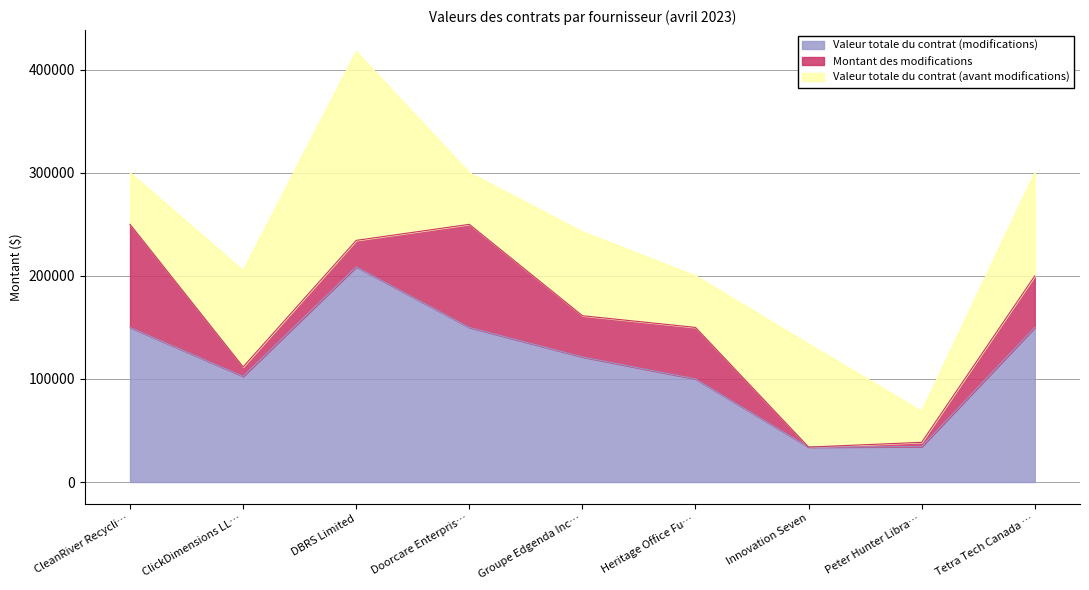

Reading left to right, what are all the values shown in this chart?

Valeur totale du contrat (modifications): CleanRiver Recycling Solutions=150000.0	ClickDimensions LLC=102517.6	DBRS Limited=208794.1	Doorcare Enterprises Ltd=150000.0	Groupe Edgenda Inc.=121360.0	Heritage Office Furnishings Limited=100000.0	Innovation Seven=33900.0	Peter Hunter Library Clerical Services=34282.5	Tetra Tech Canada Inc.=150000.0
Montant des modifications: CleanRiver Recycling Solutions=100000.0	ClickDimensions LLC=9152.0	DBRS Limited=25651.0	Doorcare Enterprises Ltd=100000.0	Groupe Edgenda Inc.=40000.0	Heritage Office Furnishings Limited=50000.0	Innovation Seven=-66100.0	Peter Hunter Library Clerical Services=4237.5	Tetra Tech Canada Inc.=50000.0
Valeur totale du contrat (avant modifications): CleanRiver Recycling Solutions=50000.0	ClickDimensions LLC=93365.6	DBRS Limited=183143.1	Doorcare Enterprises Ltd=50000.0	Groupe Edgenda Inc.=81360.0	Heritage Office Furnishings Limited=50000.0	Innovation Seven=100000.0	Peter Hunter Library Clerical Services=30045.0	Tetra Tech Canada Inc.=100000.0